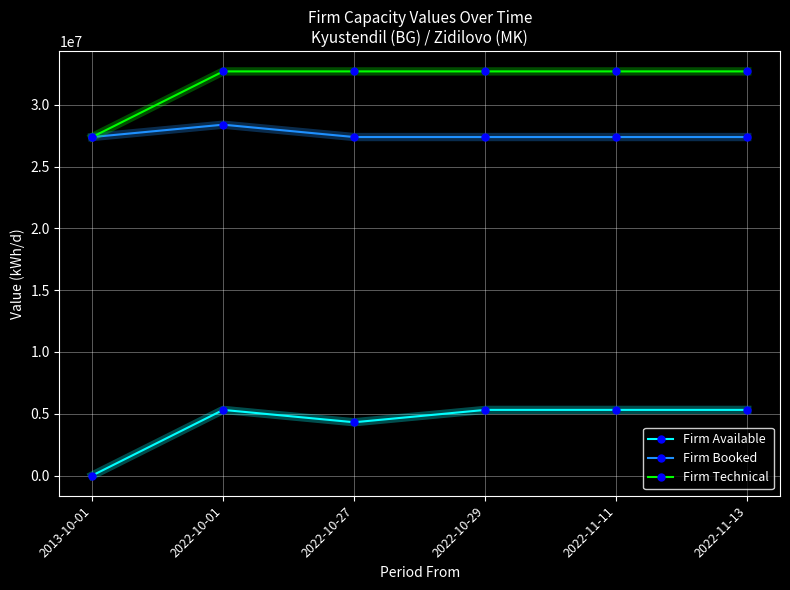

The value of Firm Available at 2022-10-27 is 4310000. True or false?

True